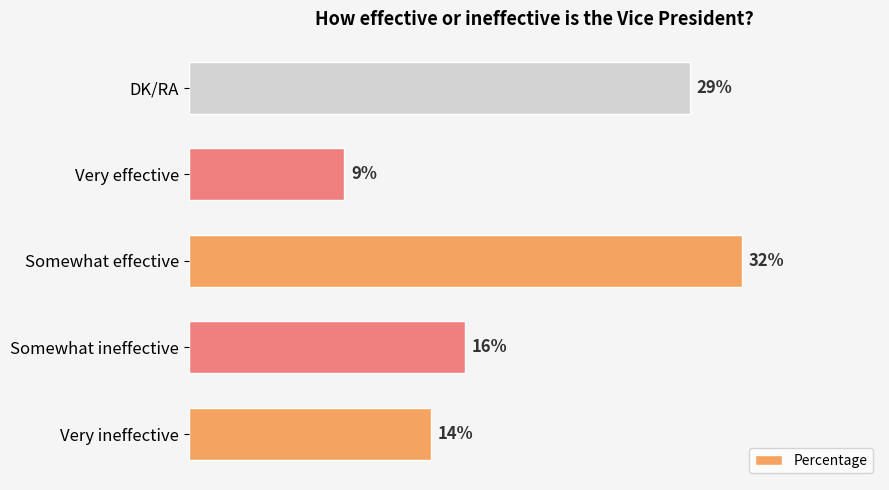

Where is the data nearest to the value 20?

Somewhat ineffective